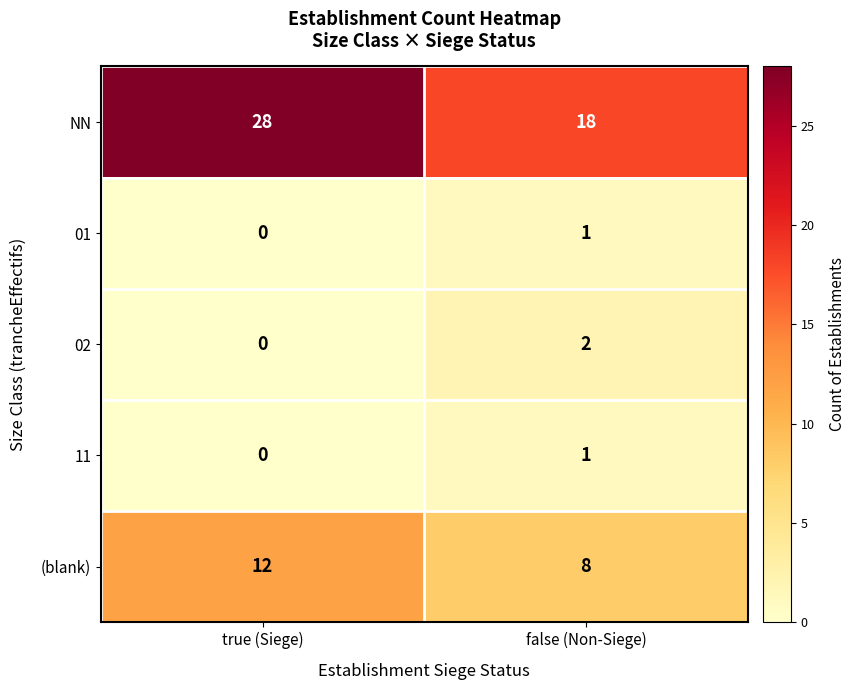

What is the difference between the NN values at false (Non-Siege) and true (Siege)?

10